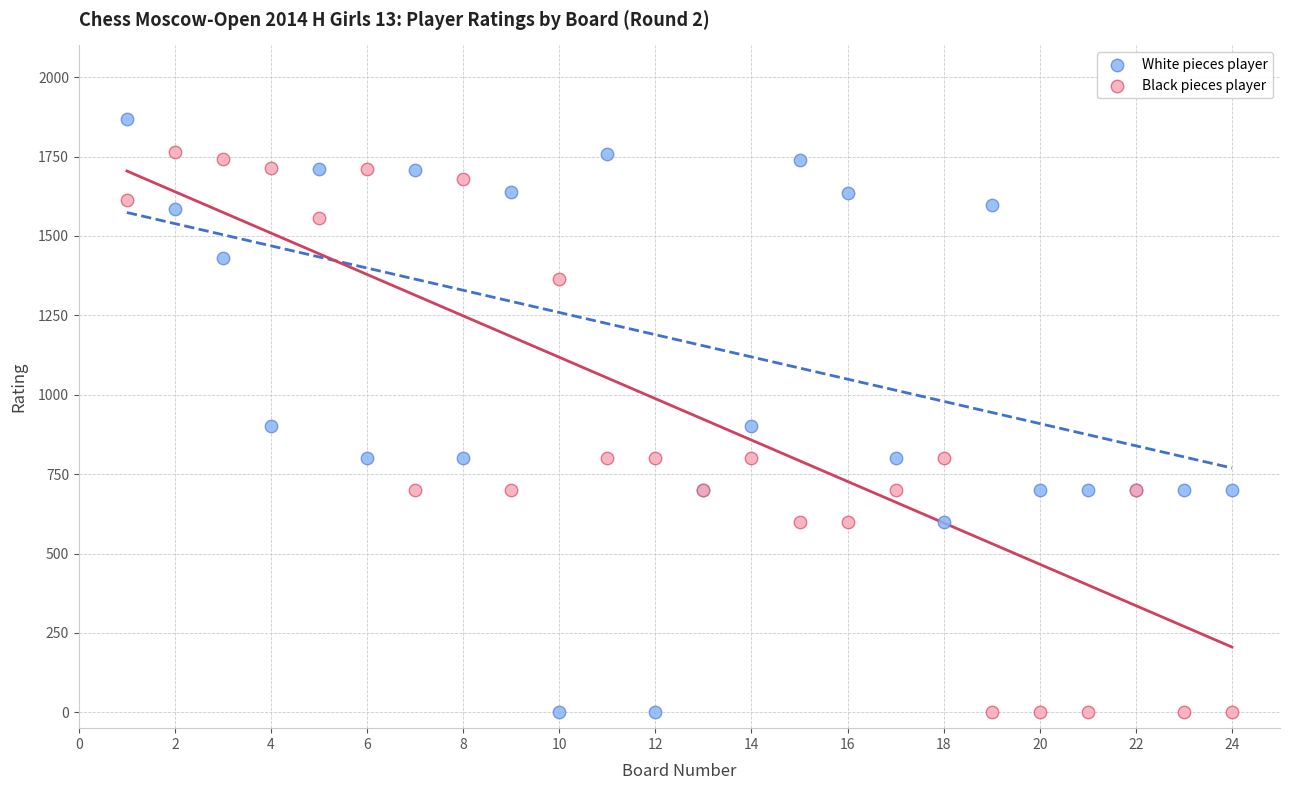

What is the X range (max minus min) for the scatter plot?

23